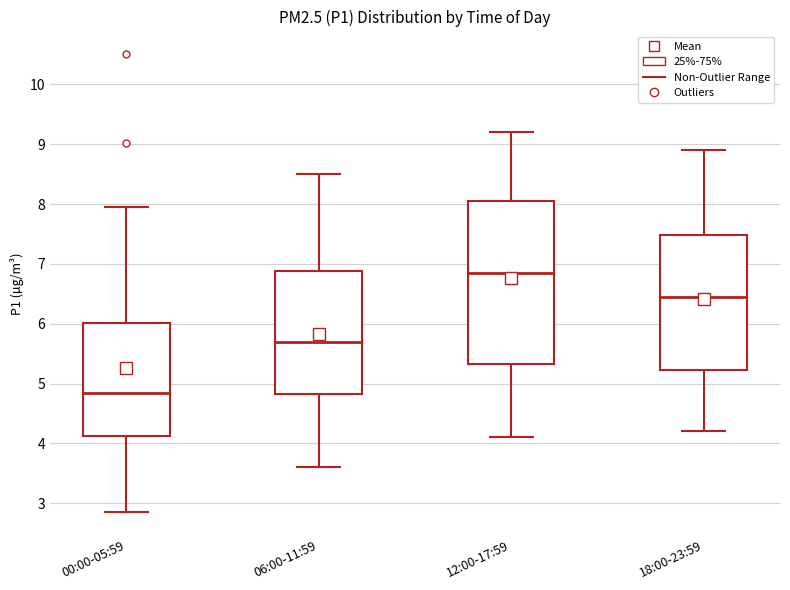

Where does the upper whisker of the box for 18:00-23:59 end on the y-axis? The values are not printed on the chart, so give them approximately, as read against the axis.

8.9